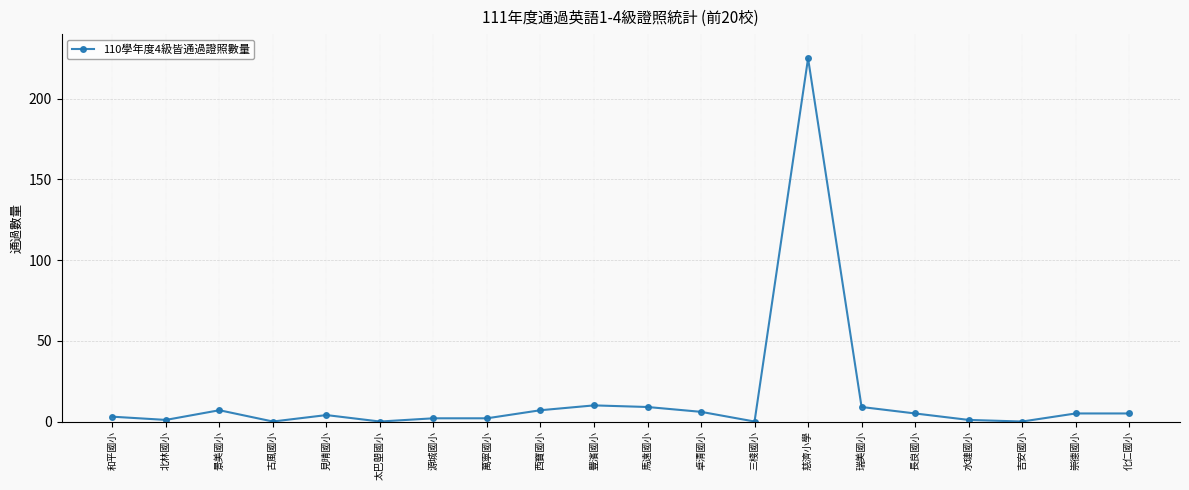

Reading left to right, what are all the values shown in this chart?

3	1	7	0	4	0	2	2	7	10	9	6	0	225	9	5	1	0	5	5